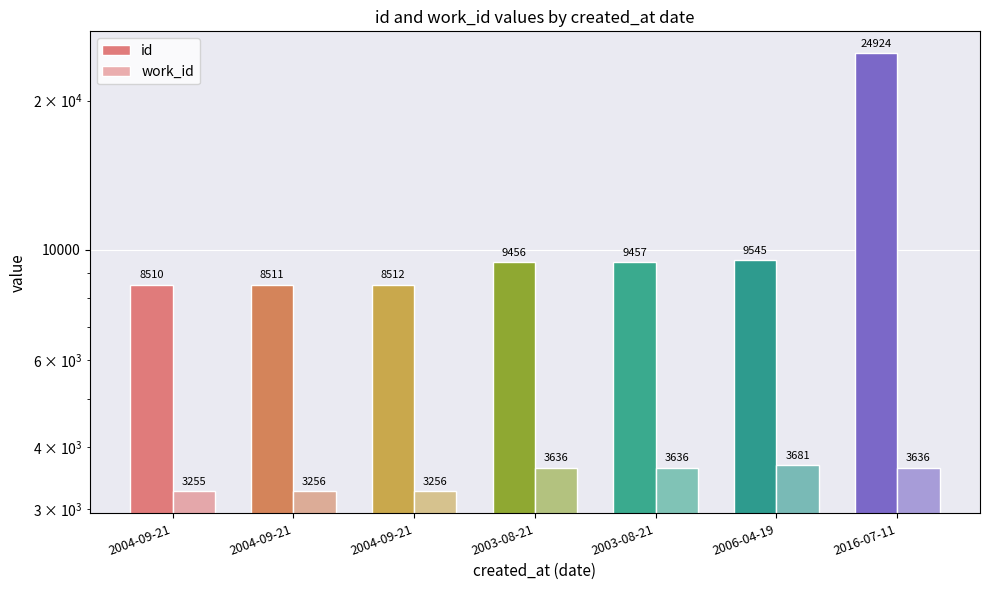

Reading left to right, list all the values displayed in this chart.

id: 8510	8511	8512	9456	9457	9545	24924
work_id: 3255	3256	3256	3636	3636	3681	3636